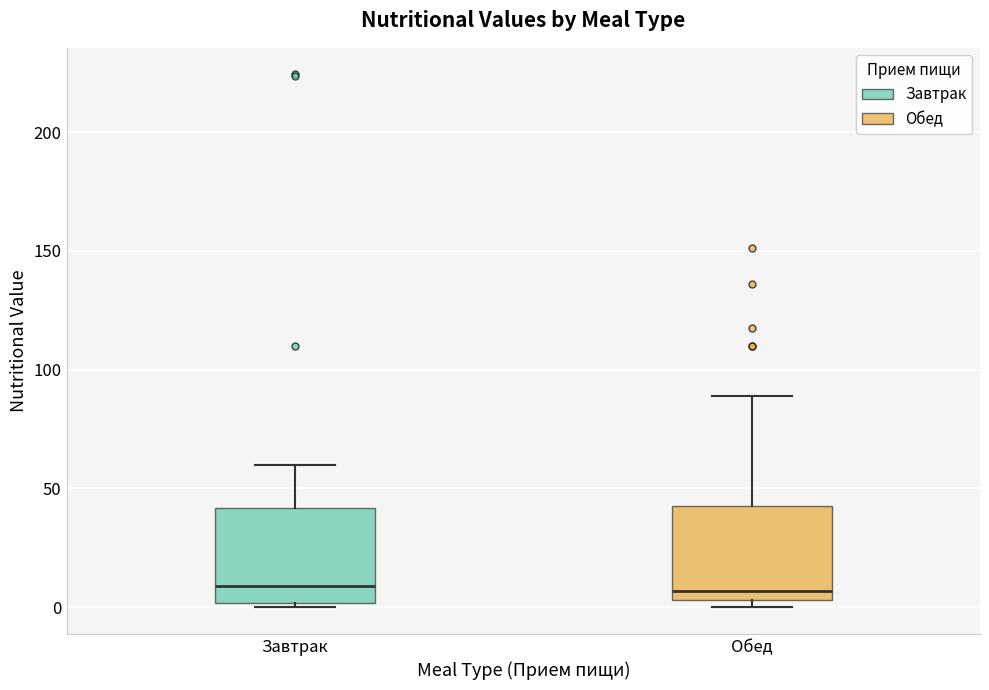

Where is the upper edge of the box for Завтрак on the y-axis? The values are not printed on the chart, so give them approximately, as read against the axis.

40